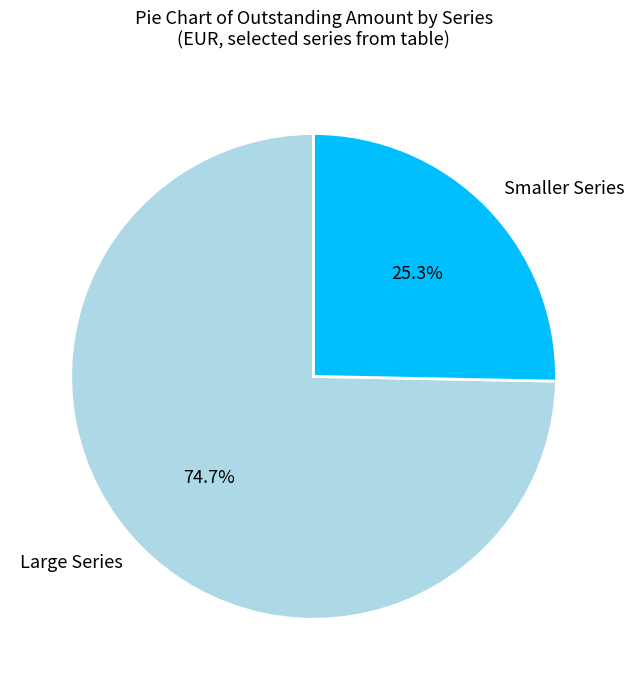

Rank the categories by value from lowest to highest.

Smaller Series, Large Series